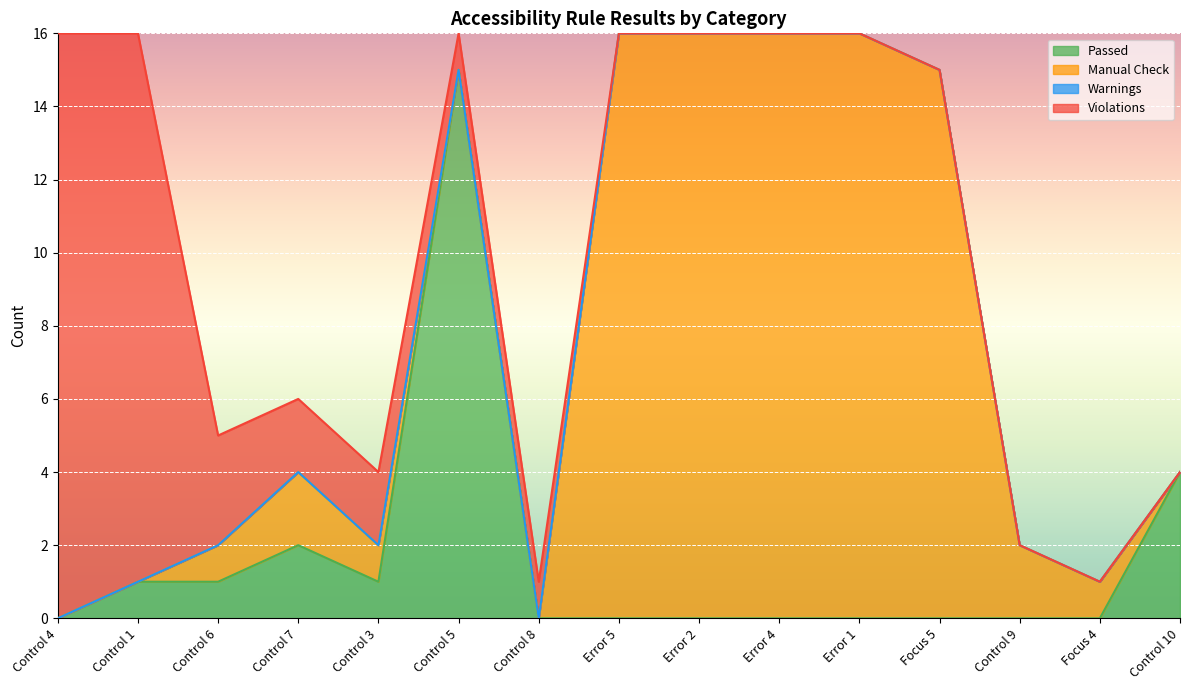

Reading right to left, what are all the values shown in this chart?

Passed: Control 10=4	Focus 4=0	Control 9=0	Focus 5=0	Error 1=0	Error 4=0	Error 2=0	Error 5=0	Control 8=0	Control 5=15	Control 3=1	Control 7=2	Control 6=1	Control 1=1	Control 4=0
Manual Check: Control 10=0	Focus 4=1	Control 9=2	Focus 5=15	Error 1=16	Error 4=16	Error 2=16	Error 5=16	Control 8=0	Control 5=0	Control 3=1	Control 7=2	Control 6=1	Control 1=0	Control 4=0
Warnings: Control 10=0	Focus 4=0	Control 9=0	Focus 5=0	Error 1=0	Error 4=0	Error 2=0	Error 5=0	Control 8=0	Control 5=0	Control 3=0	Control 7=0	Control 6=0	Control 1=0	Control 4=0
Violations: Control 10=0	Focus 4=0	Control 9=0	Focus 5=0	Error 1=0	Error 4=0	Error 2=0	Error 5=0	Control 8=1	Control 5=1	Control 3=2	Control 7=2	Control 6=3	Control 1=15	Control 4=16